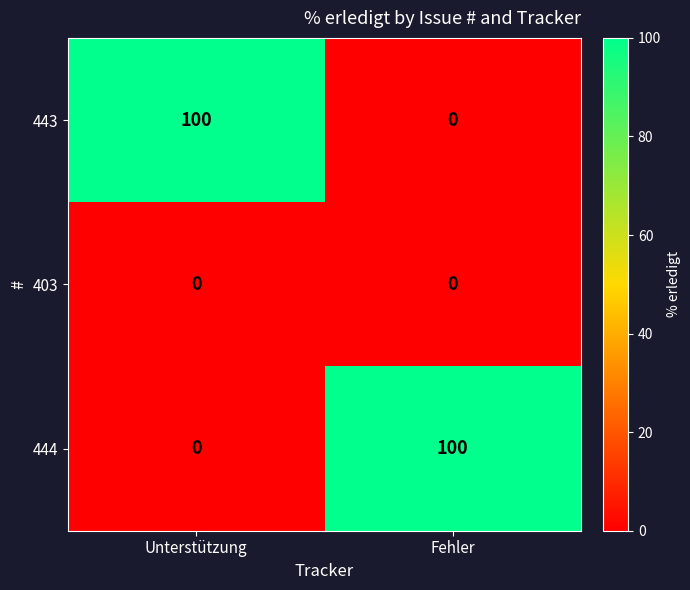

Reading right to left, extract all data points from this chart.

443: 0	100
403: 0	0
444: 100	0